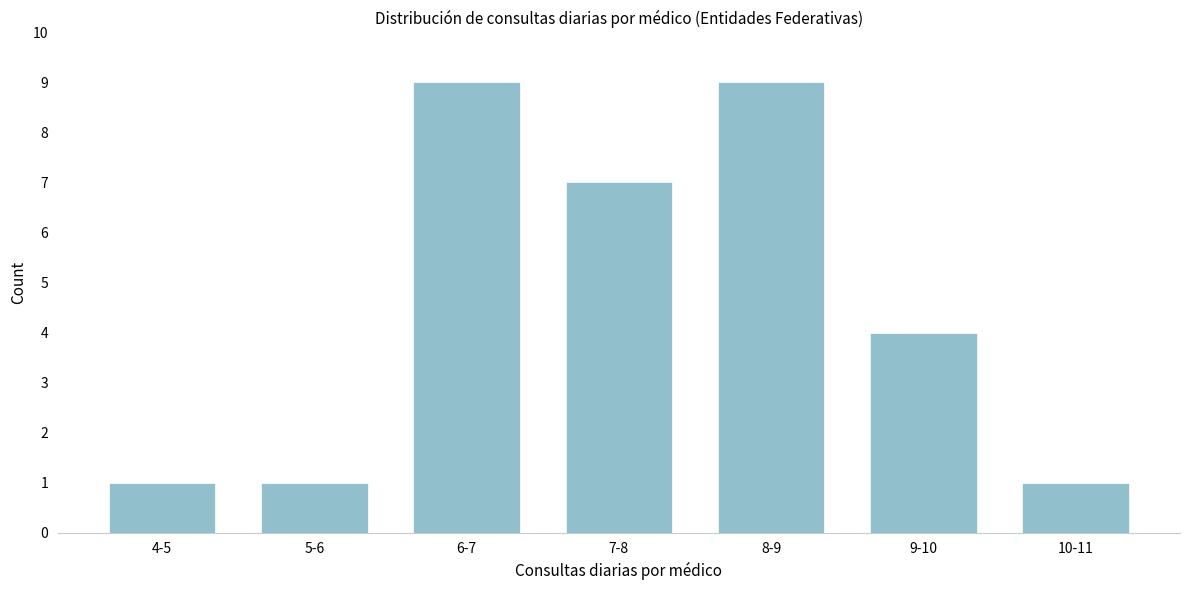

Reading left to right, extract all data points from this chart.

4-5=1	5-6=1	6-7=9	7-8=7	8-9=9	9-10=4	10-11=1